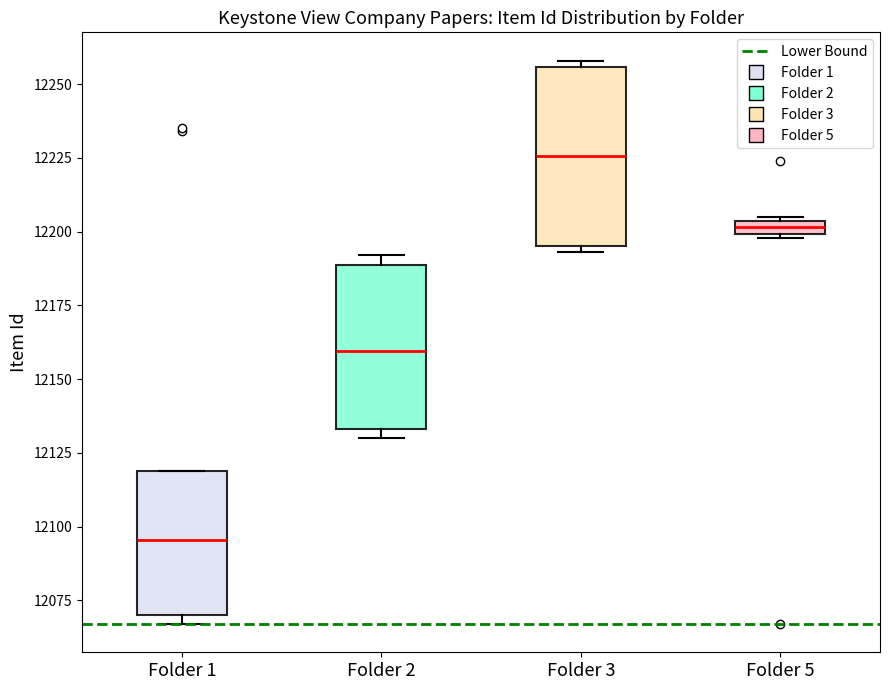

Comparing the boxes themselves (not the whiskers), which one is the tallest?

Folder 3